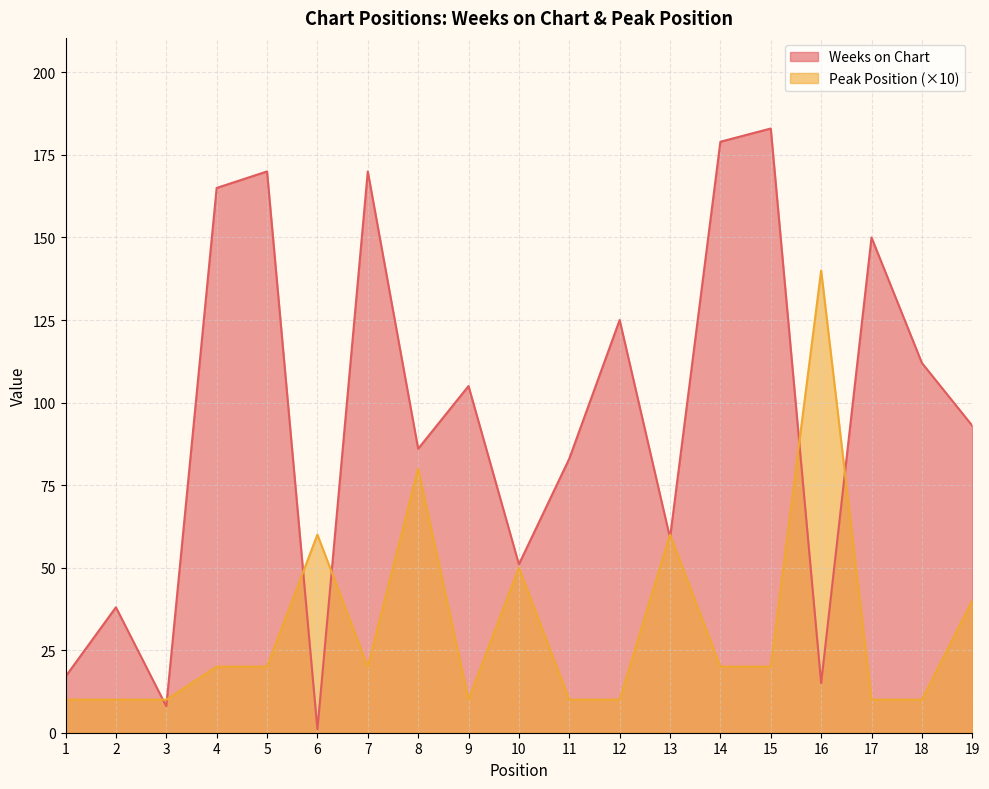

Which series changed the most between 4 and 14?

Weeks on Chart